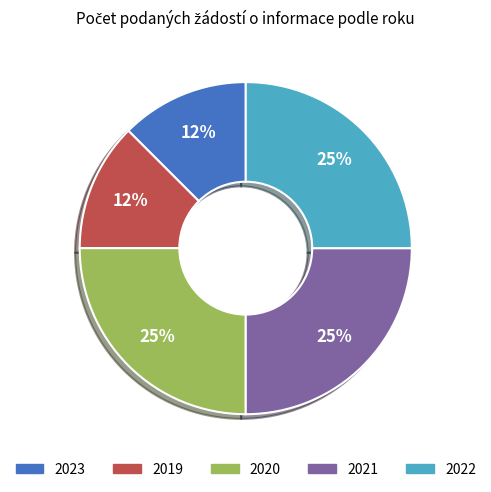

Does 2023 account for over 50% of the chart?

No